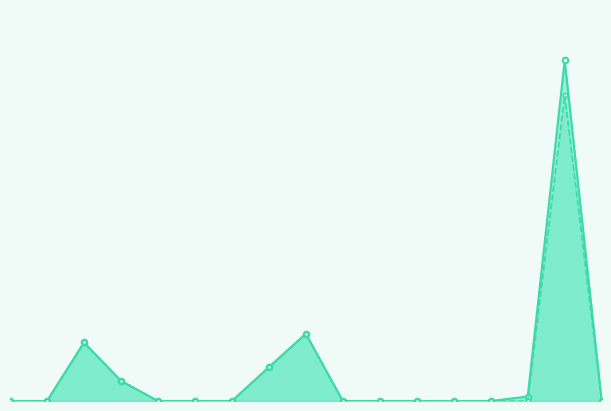

At which category does the chart reach its peak across all series?

Apparaatsuitgaven